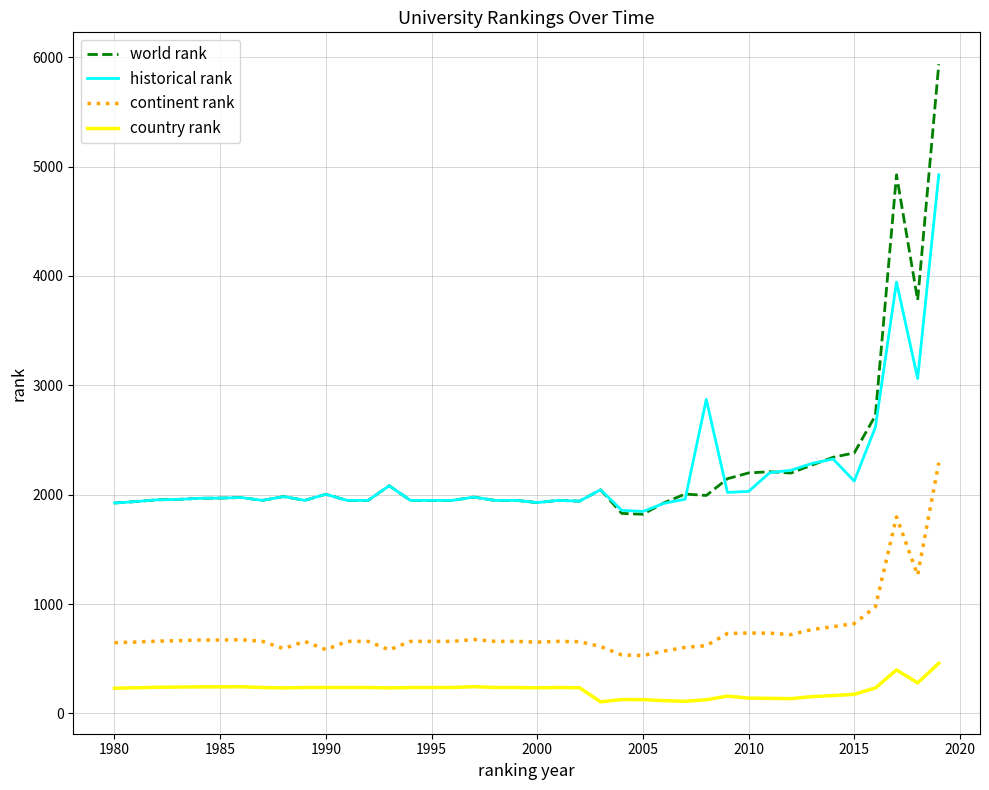

Rank the series by their maximum value, from lowest to highest.

country rank, continent rank, historical rank, world rank